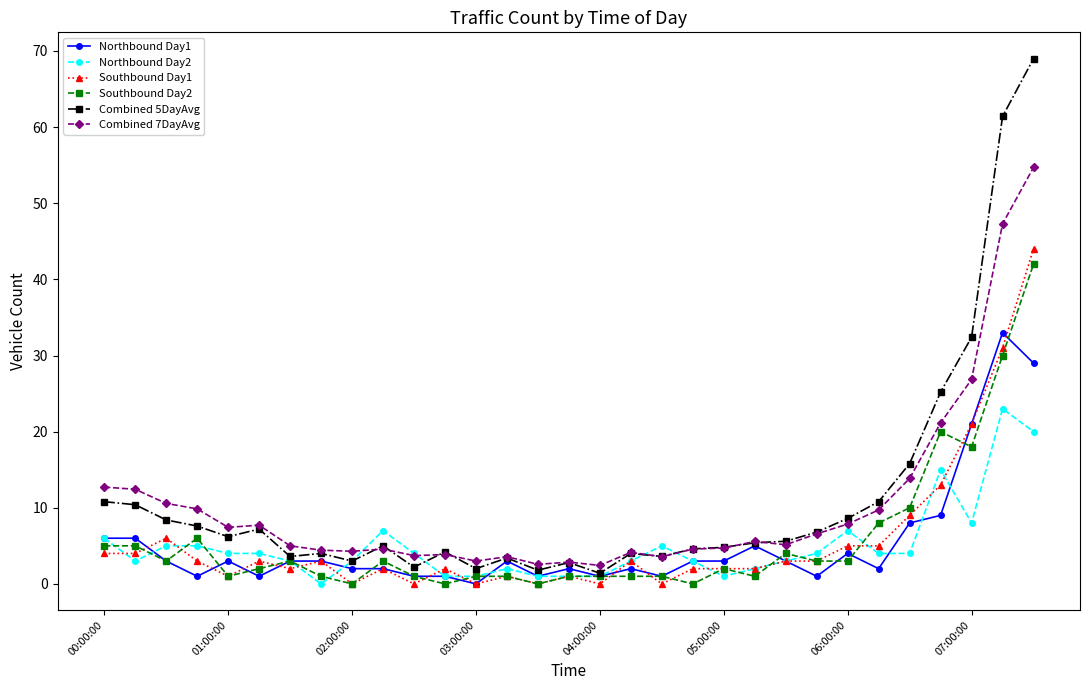

Which series has the widest spread of values?

Combined 5DayAvg